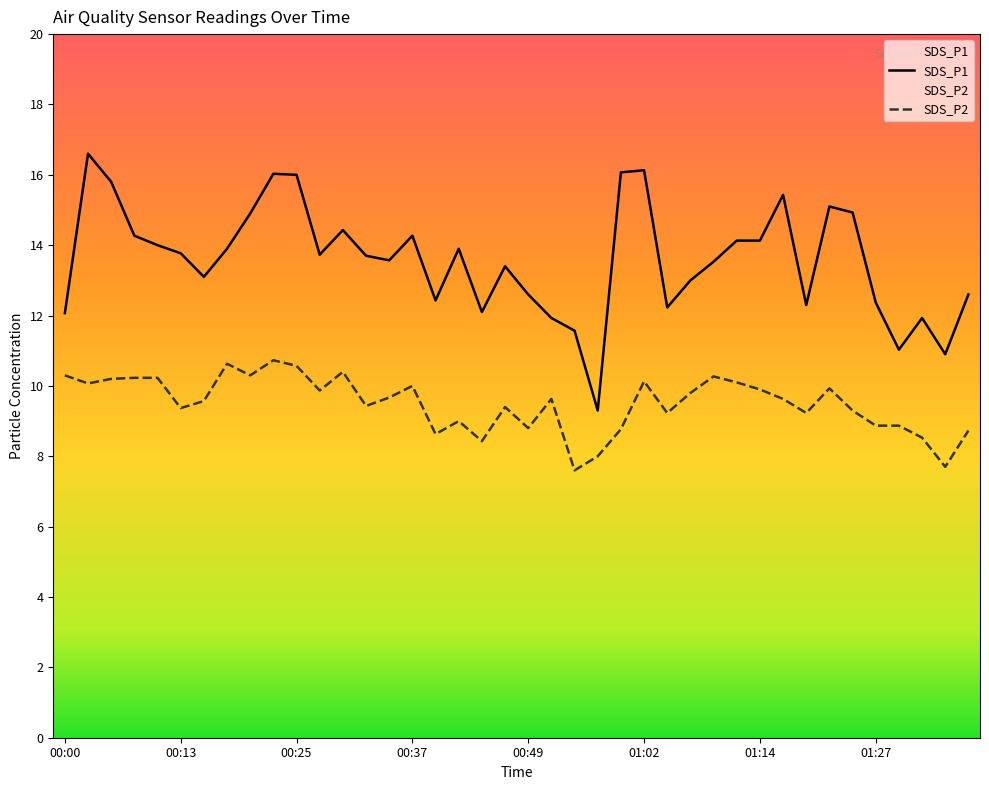

True or false: SDS_P2 has a value of 9.8 at 01:06.

True